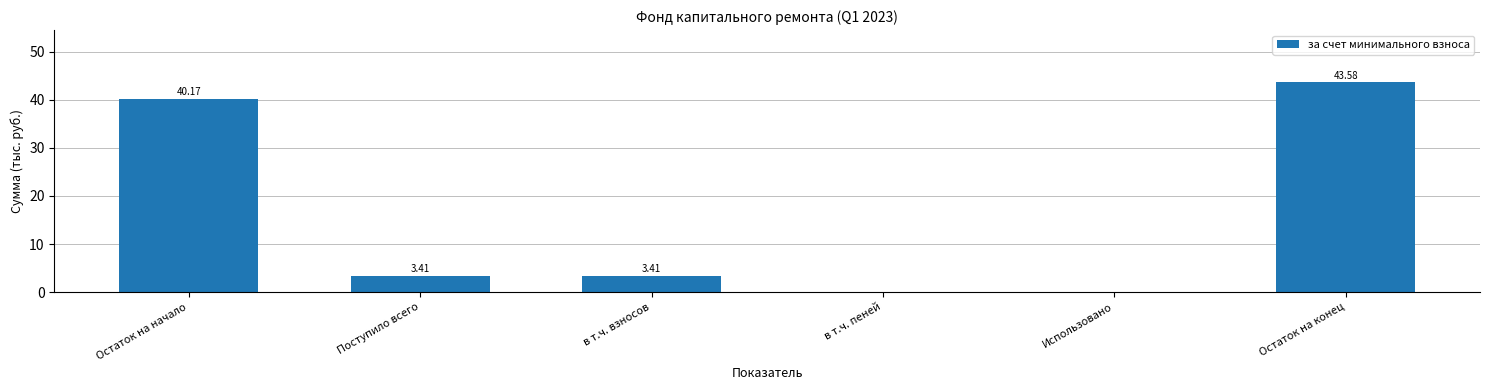

Are the bars grouped side by side (vs. stacked)?

No